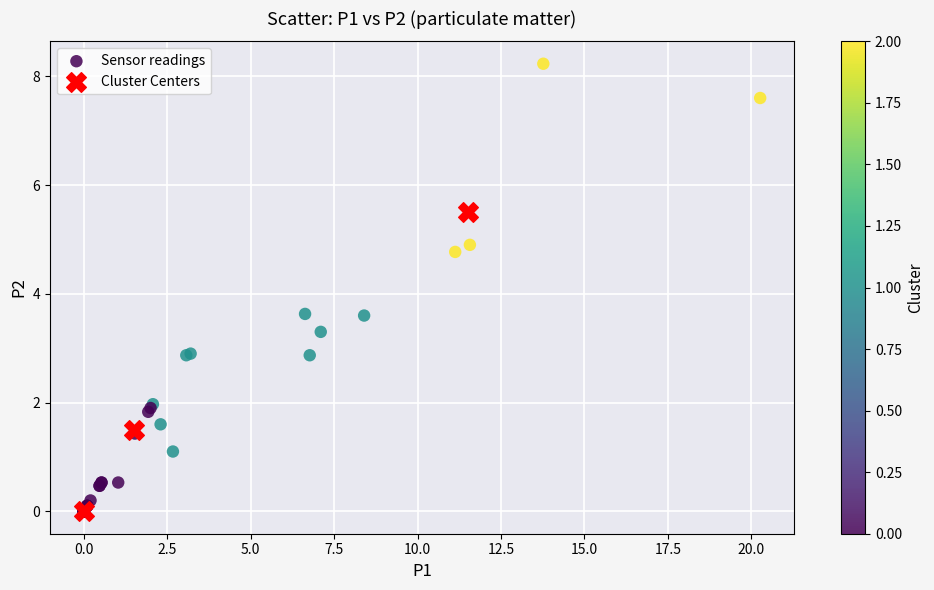

Which series contains the highest Y value?

Sensor readings